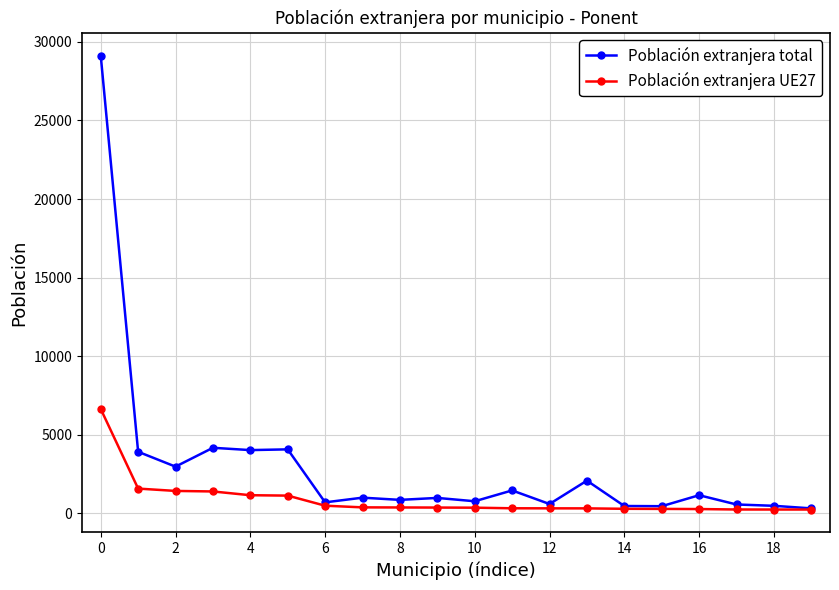

Count the number of categories in the chart.

20